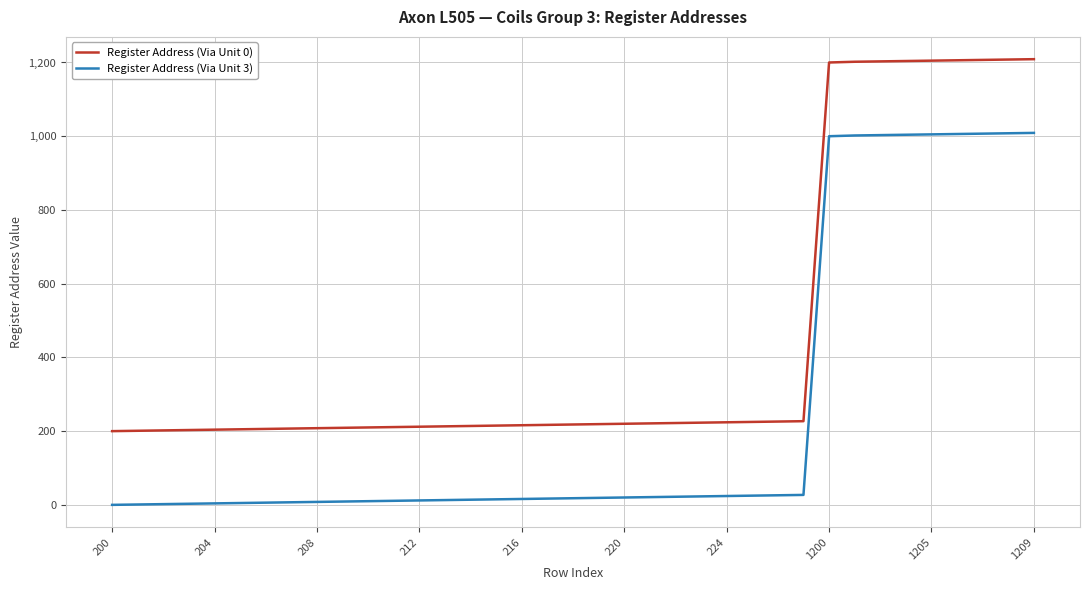

True or false: Register Address (Via Unit 3) and Register Address (Via Unit 0) intersect in this chart.

False